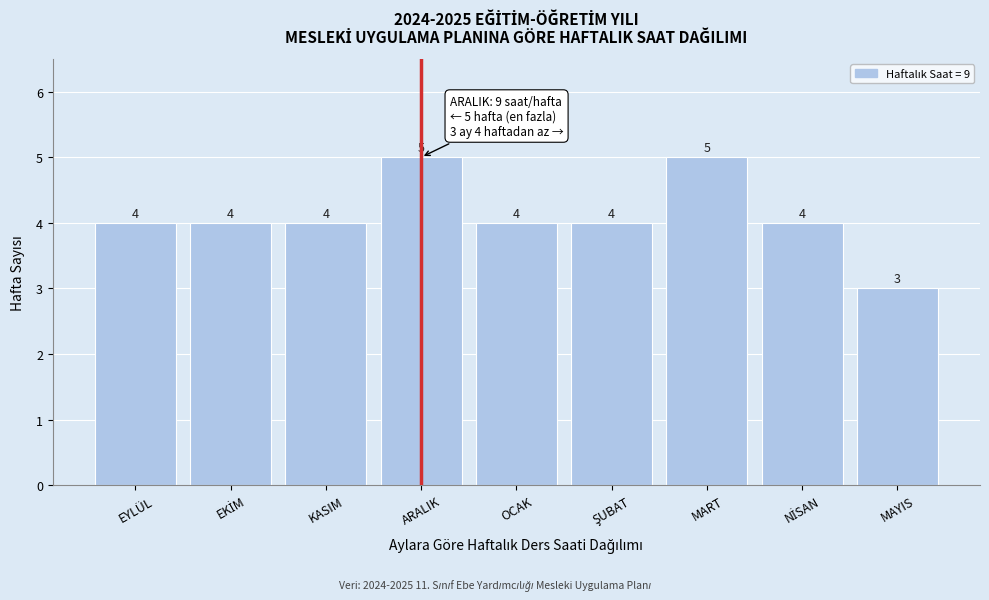

Reading left to right, list all the values displayed in this chart.

4	4	4	5	4	4	5	4	3